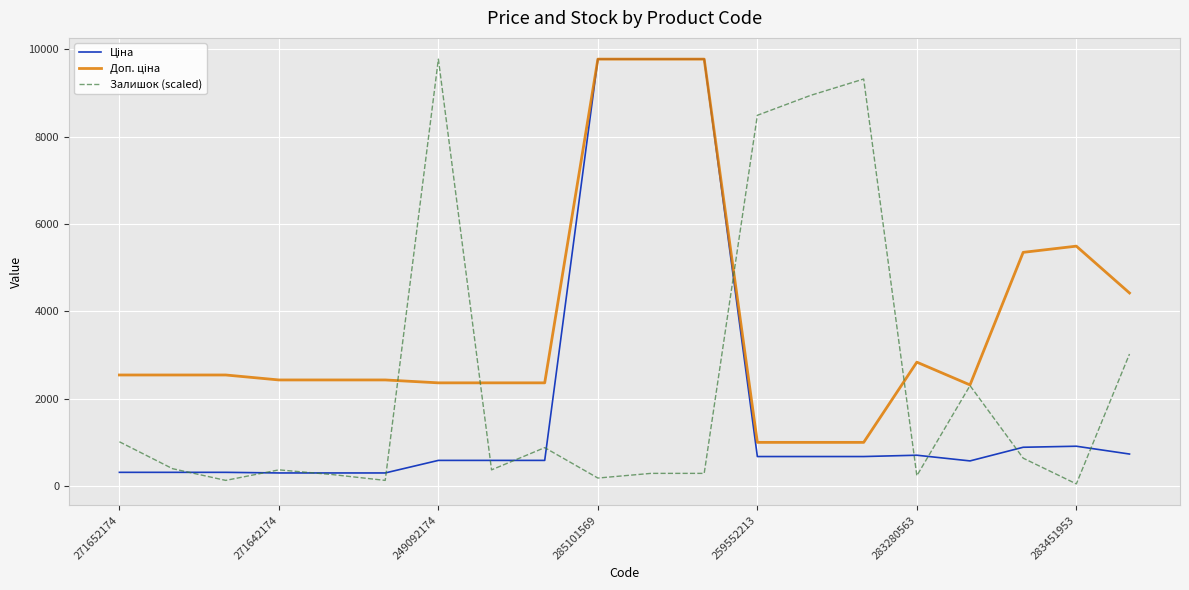

Is this an area chart (filled region under the line)?

No